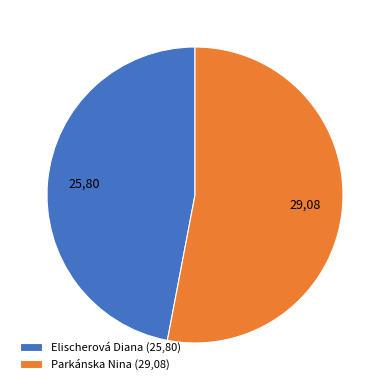

Combined, do Elischerová Diana and Parkánska Nina account for over 50%?

Yes